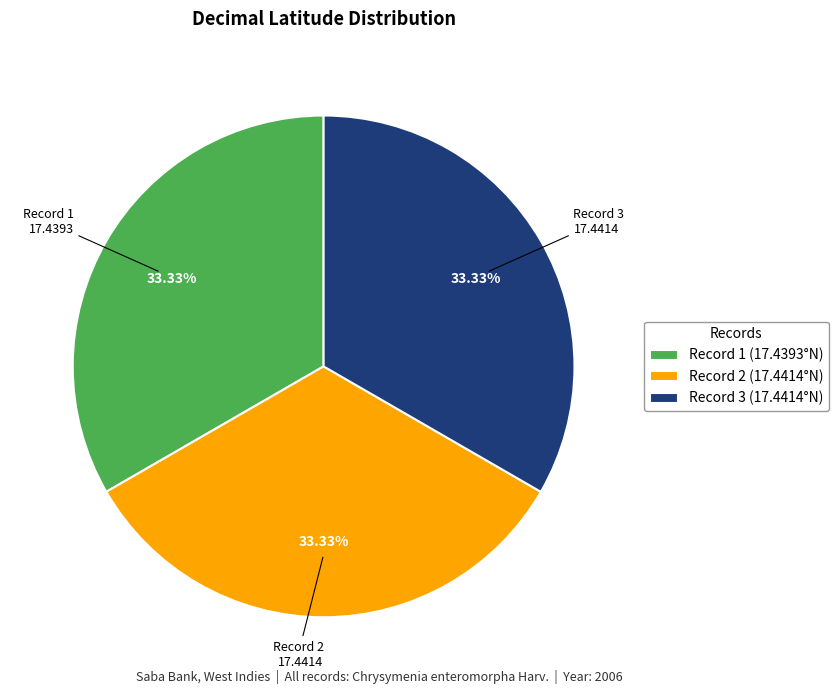

Approximately how many times larger is the value at Record 1 (17.4393°N) compared to Record 3 (17.4414°N)?

1.0